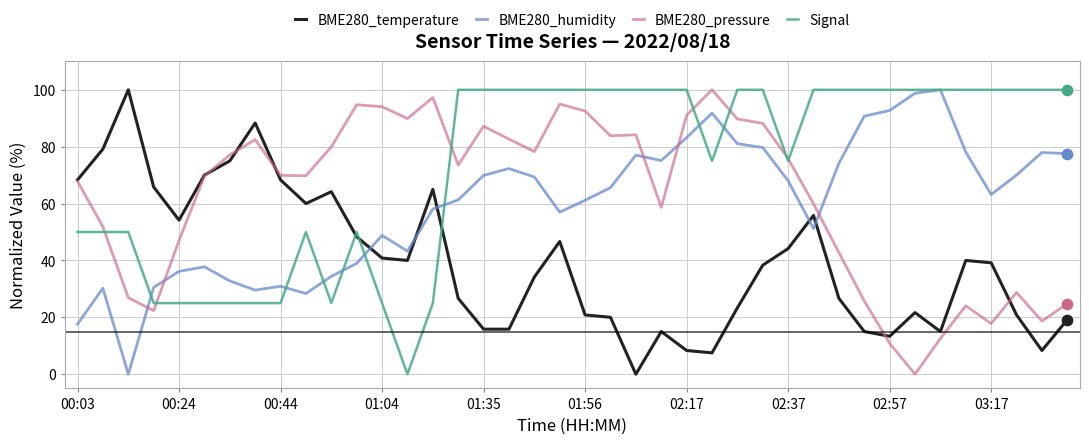

What are all the series names shown in the legend?

BME280_temperature, BME280_humidity, BME280_pressure, Signal